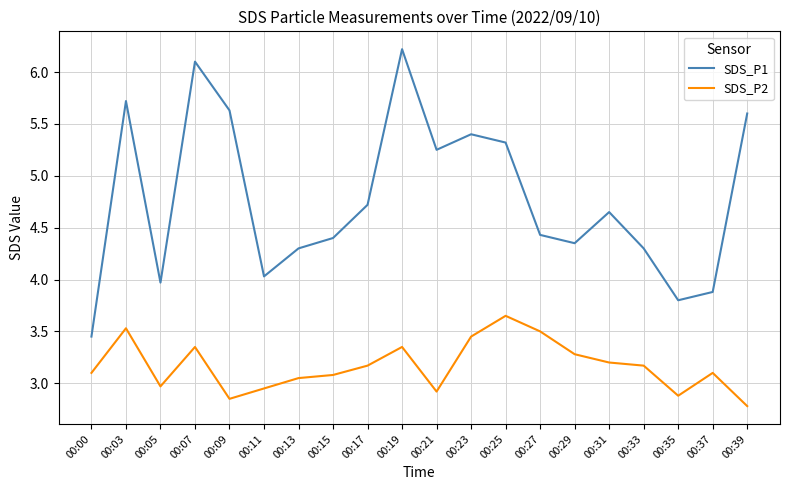

Does the chart have visible grid lines?

Yes